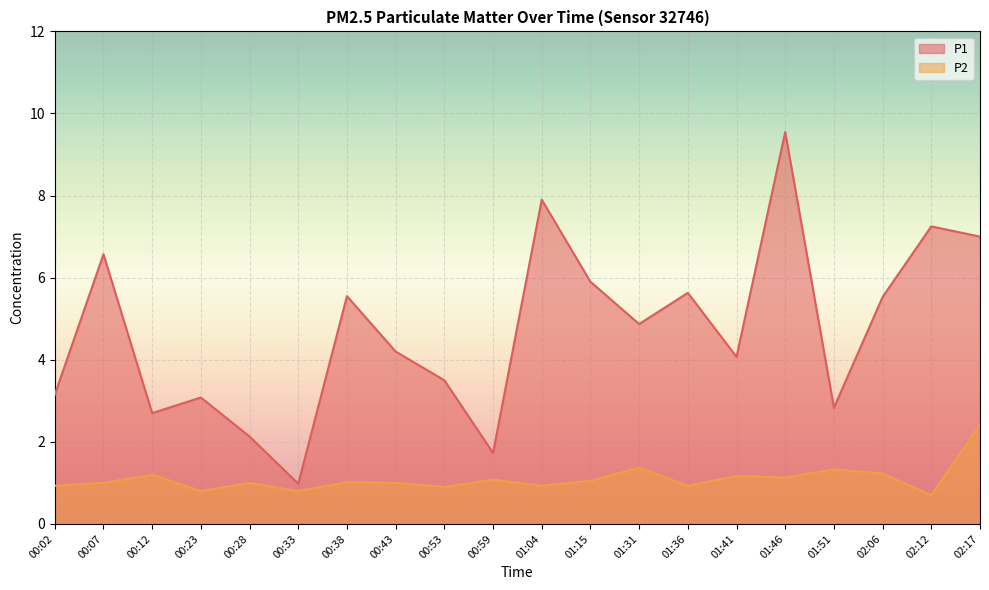

Is it true that P2 equals 2.4 at 02:17?

True